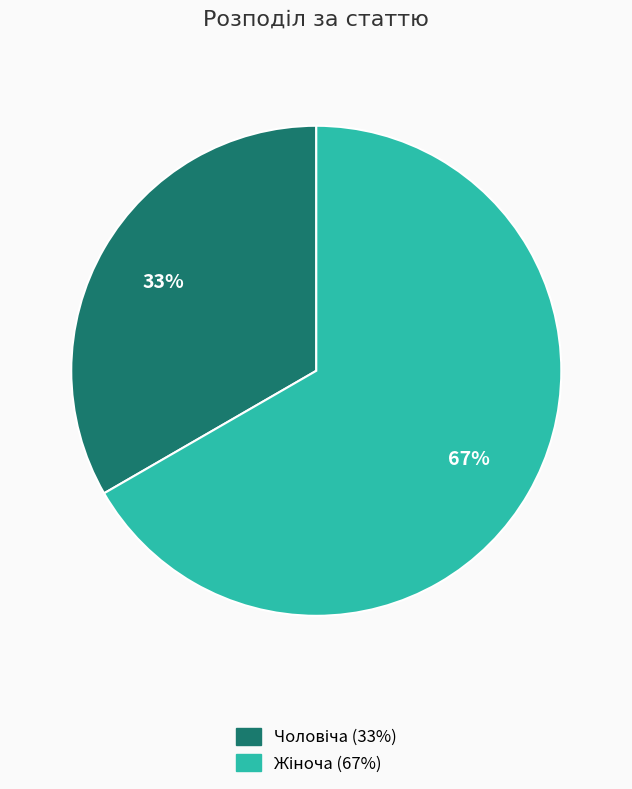

Does any single category account for the majority?

Yes